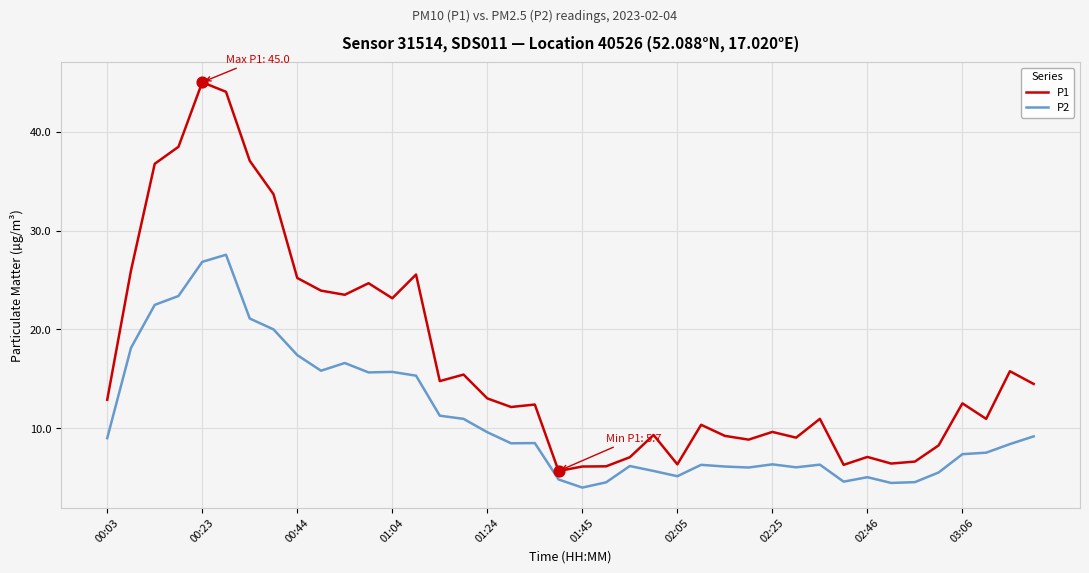

Which series has the largest range (max minus min)?

P1